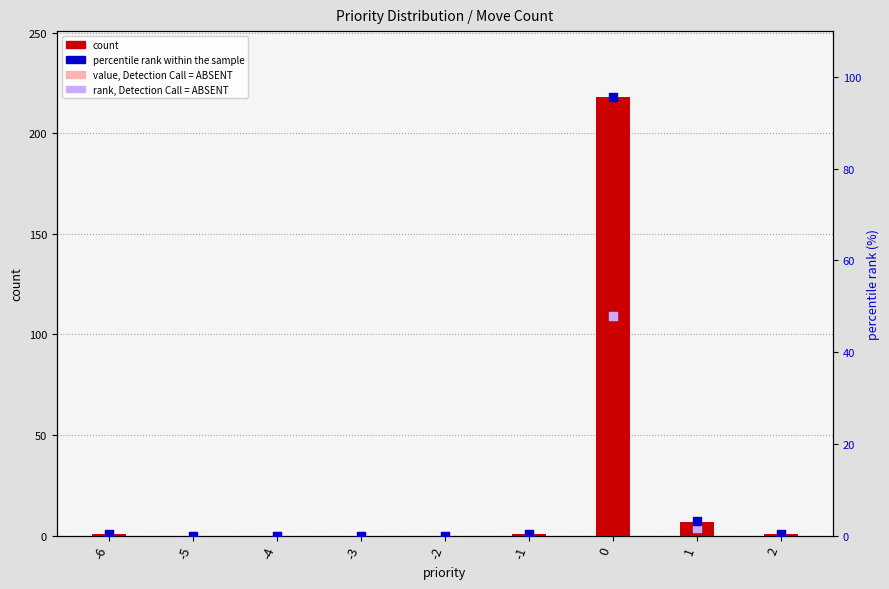

Which series contains the lowest Y value?

count